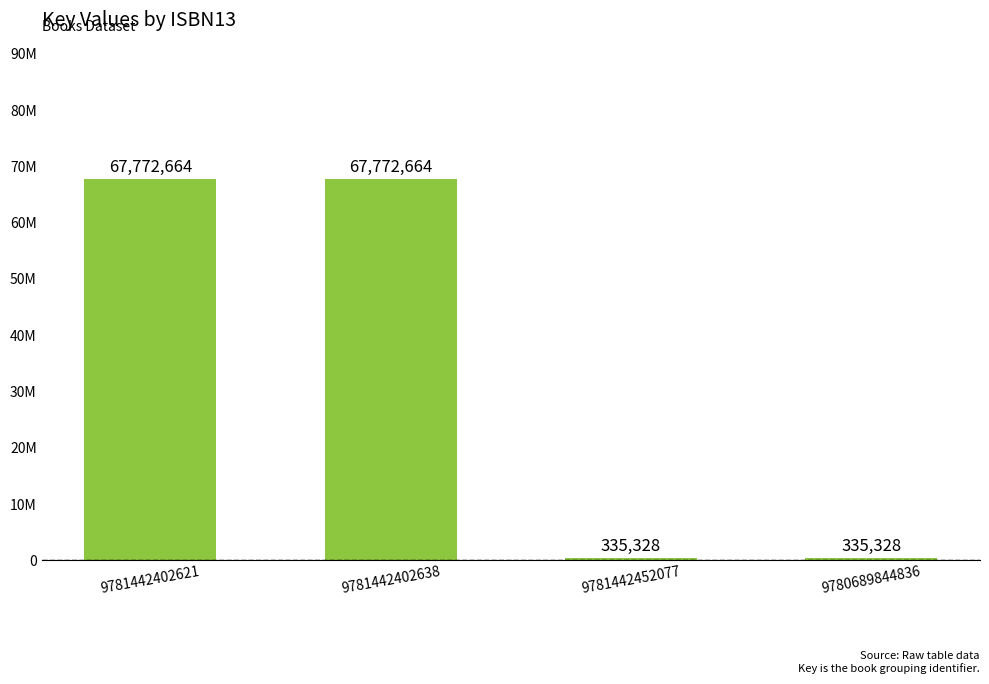

Does the chart contain any negative values?

No